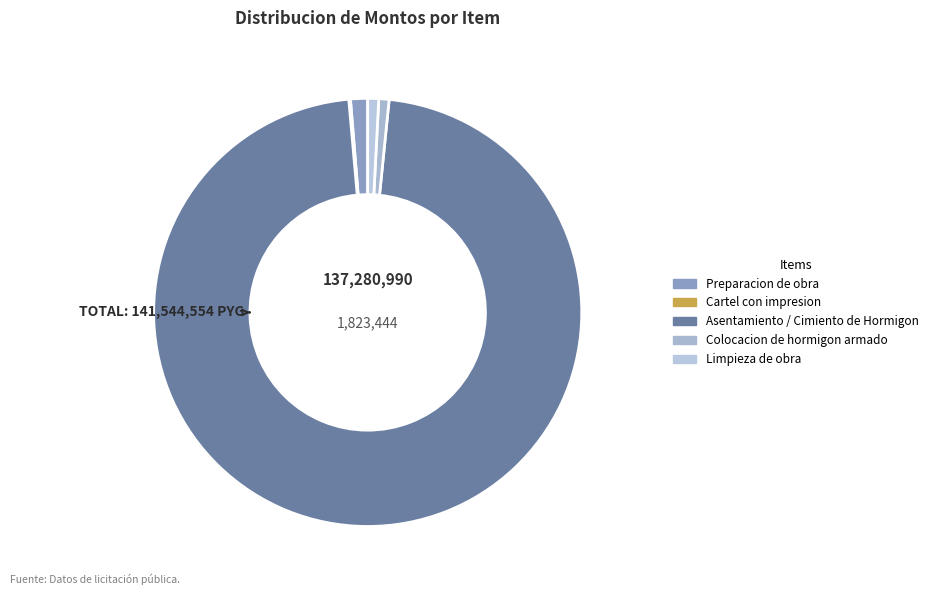

Rank the categories by value from lowest to highest.

Cartel con impresion, Colocacion de hormigon armado, Limpieza de obra, Preparacion de obra, Asentamiento / Cimiento de Hormigon